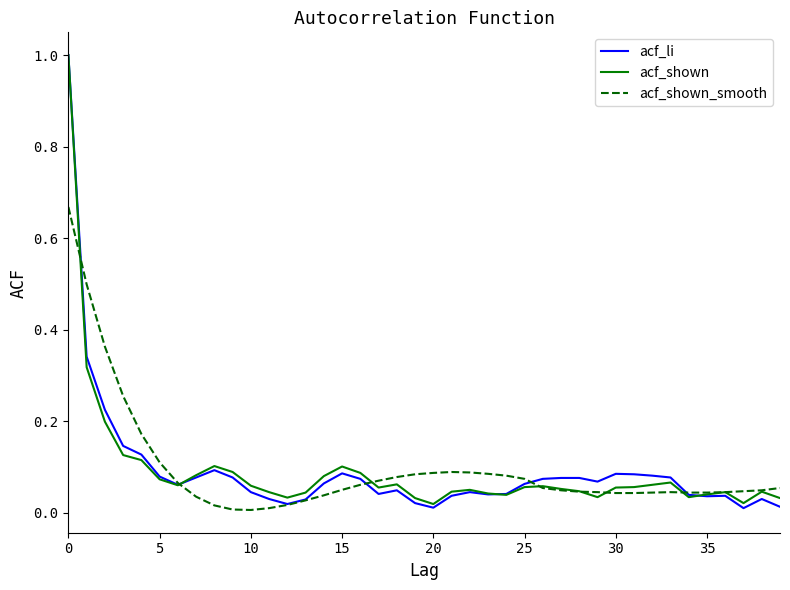

Which series has the widest spread of values?

acf_li